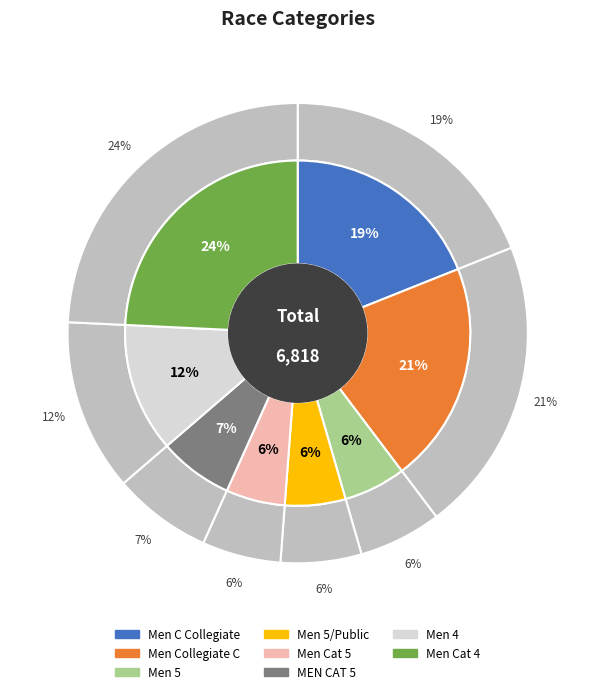

Is it true that Men C Collegiate is 25% of the pie?

False